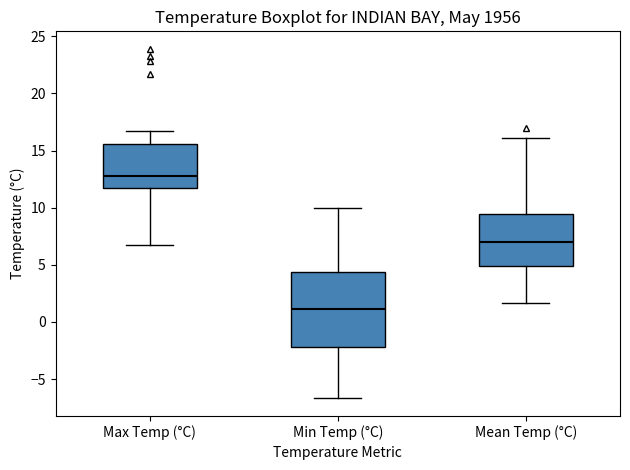

Comparing the boxes themselves (not the whiskers), which one is the tallest?

Min Temp (°C)